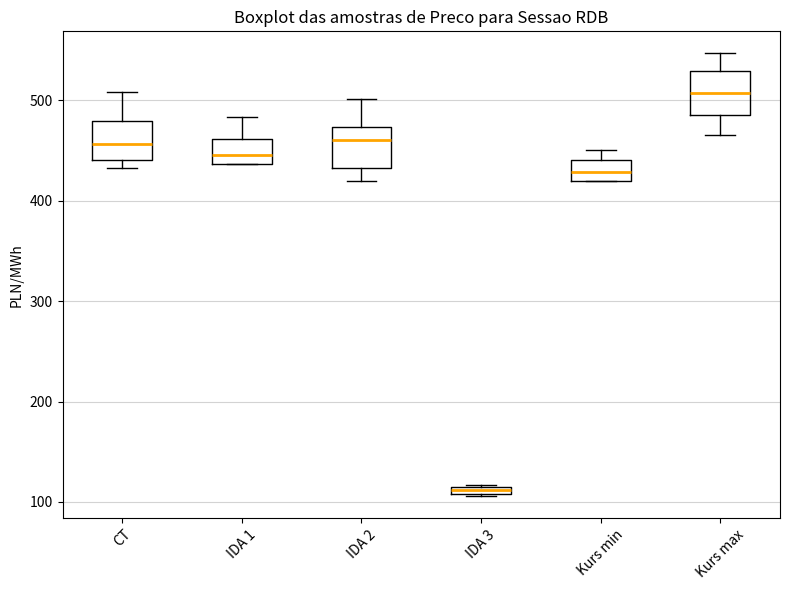

Which box has the highest median line?

Kurs max